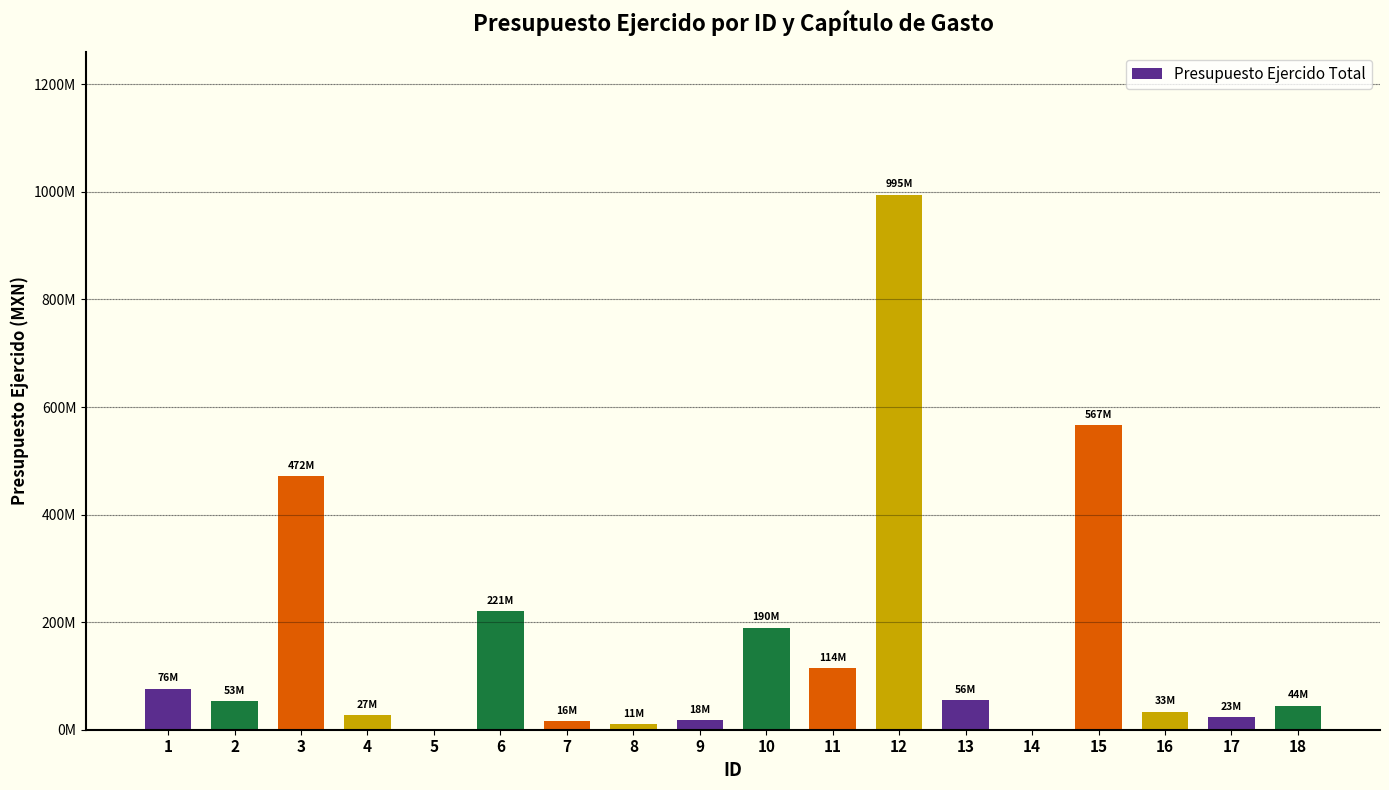

What is the difference between the maximum and second lowest values?

994808120.5